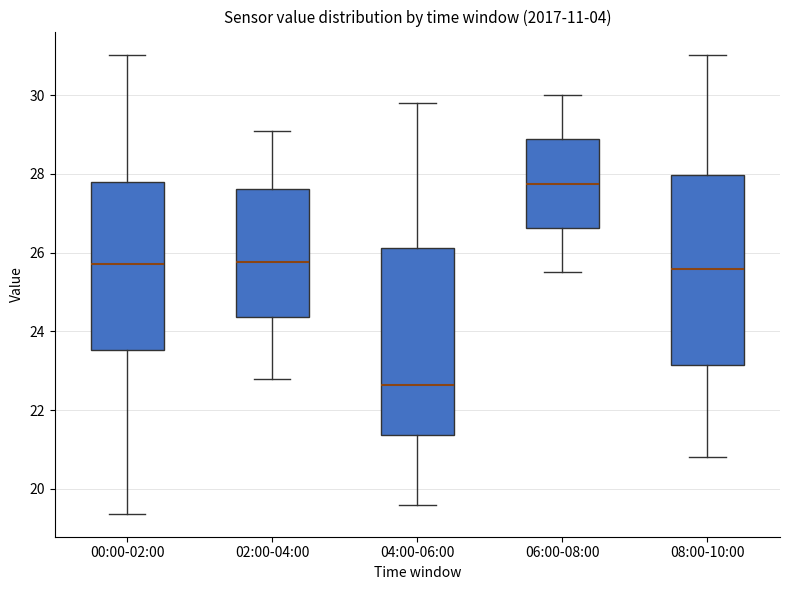

Reading left to right, transcribe this box plot: for each box, give where its median line is, the range the box spans, and where its two whiskers end, as read against the y-axis. The values are not printed on the chart, so give them approximately, as read against the axis.

00:00-02:00: median 25.8, box 23.6 to 27.8, whiskers 19.4 to 31.0
02:00-04:00: median 25.8, box 24.4 to 27.6, whiskers 22.8 to 29.2
04:00-06:00: median 22.6, box 21.4 to 26.2, whiskers 19.6 to 29.8
06:00-08:00: median 27.8, box 26.6 to 28.8, whiskers 25.6 to 30.0
08:00-10:00: median 25.6, box 23.2 to 28.0, whiskers 20.8 to 31.0